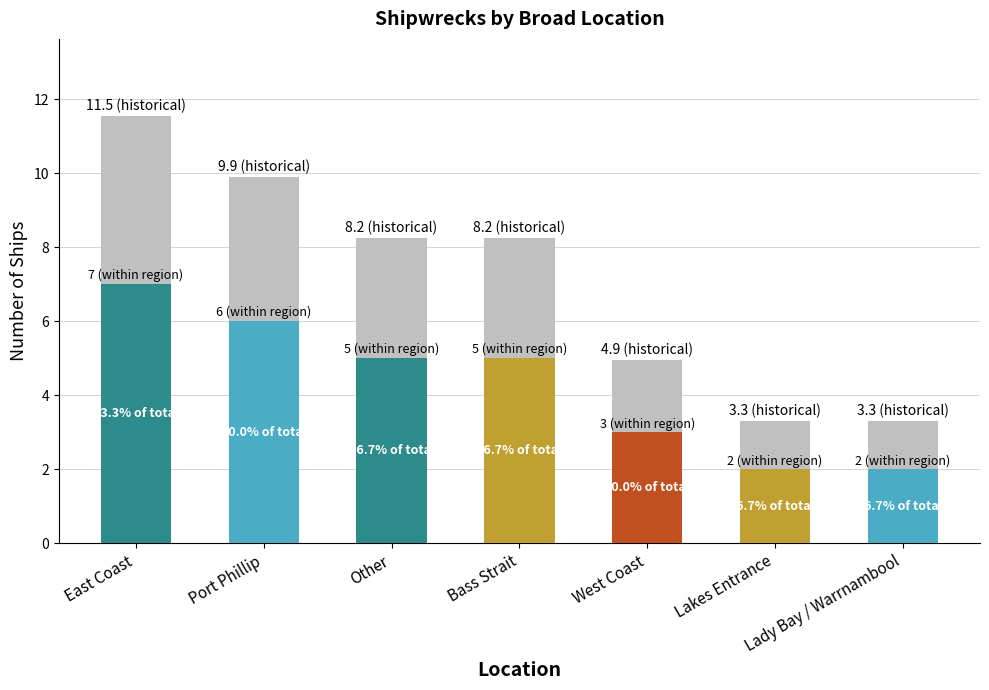

How many bars are there in total?

7